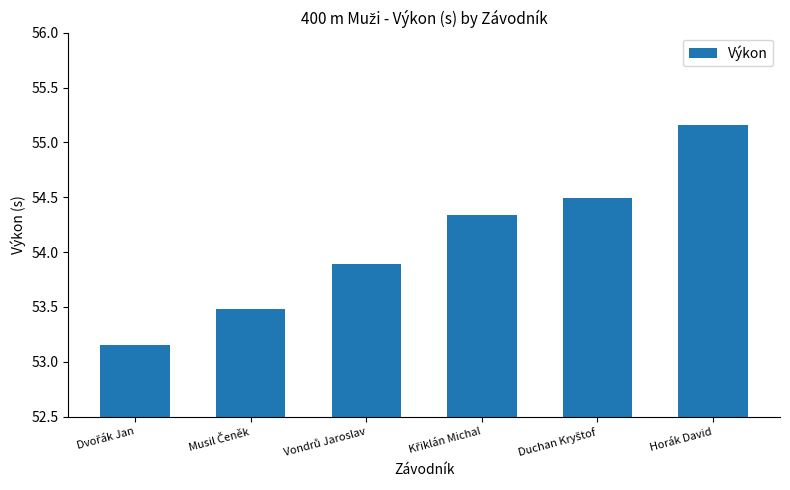

At which category does the chart reach its peak across all series?

Horák David